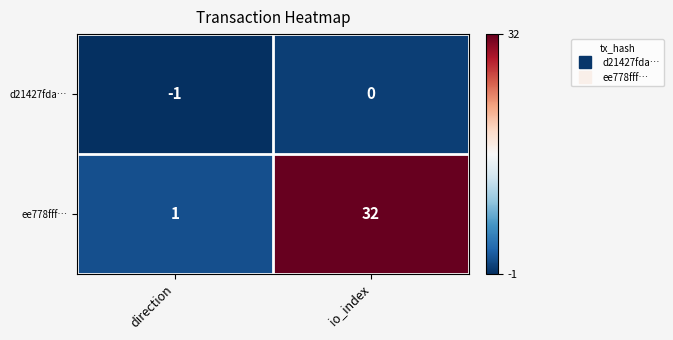

The value of d21427fda… at direction is -1. True or false?

True